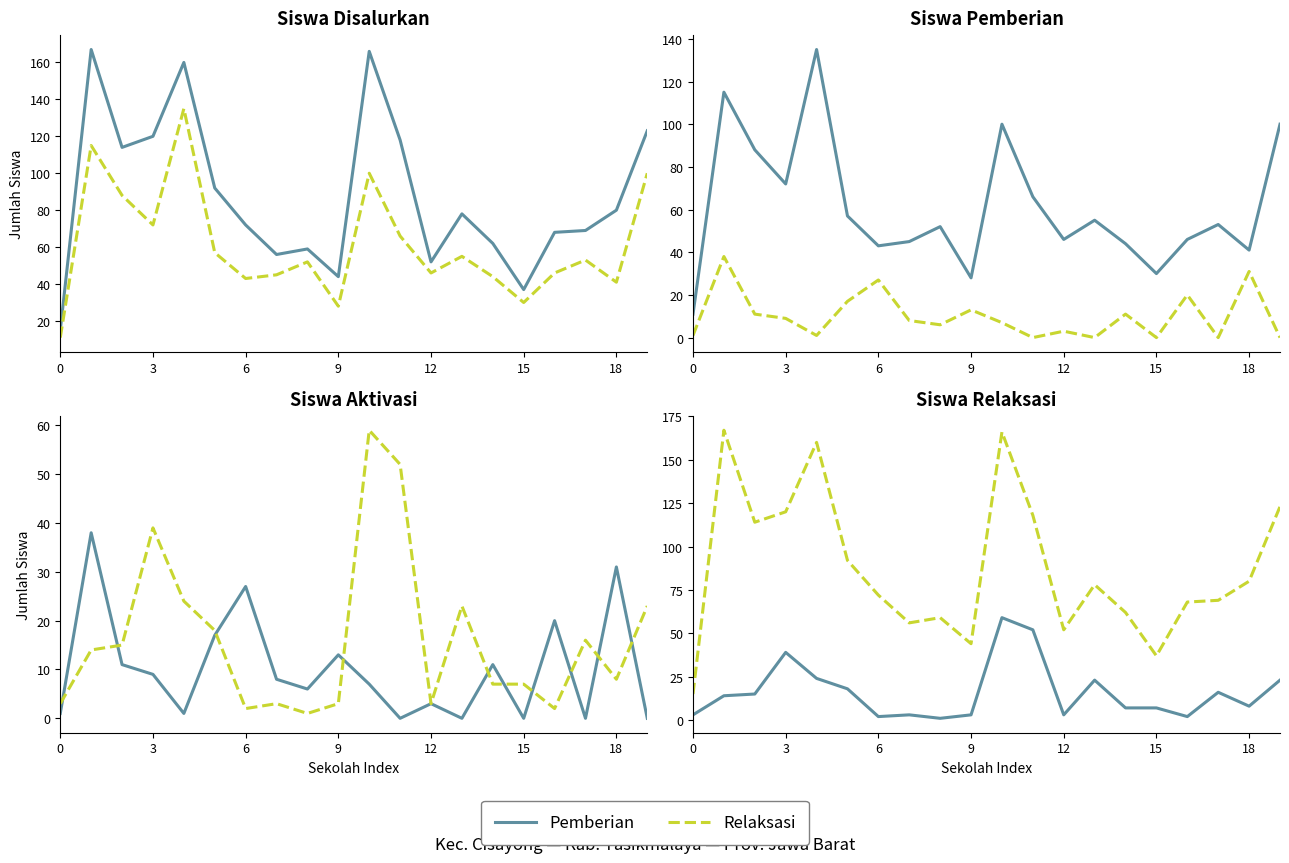

What value does the Pemberian series have at 7?

3